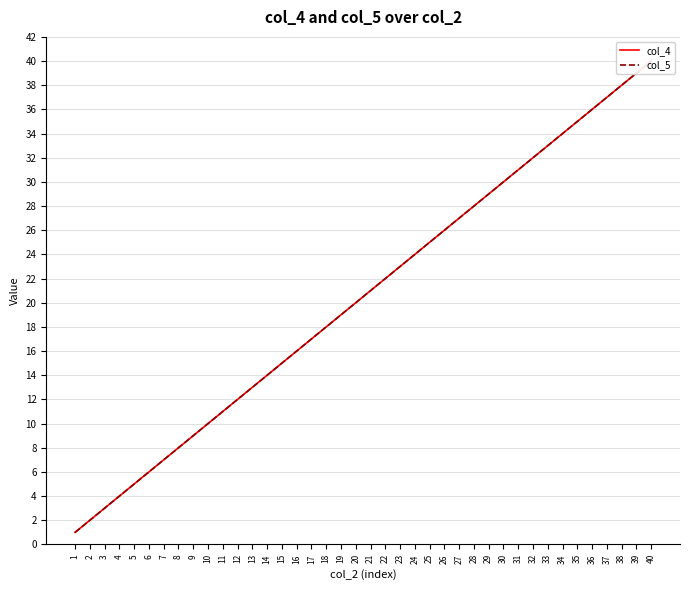

What is the value of the col_4 point at the 20th from the left?

20